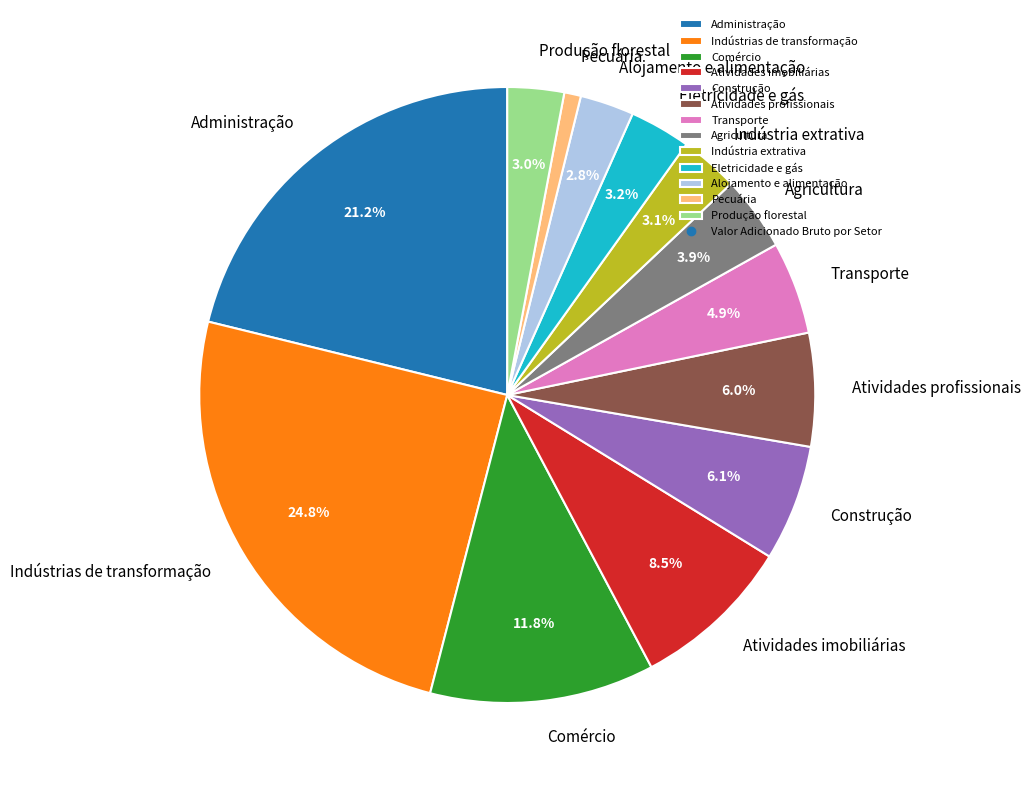

Which slice is the largest?

Indústrias de transformação